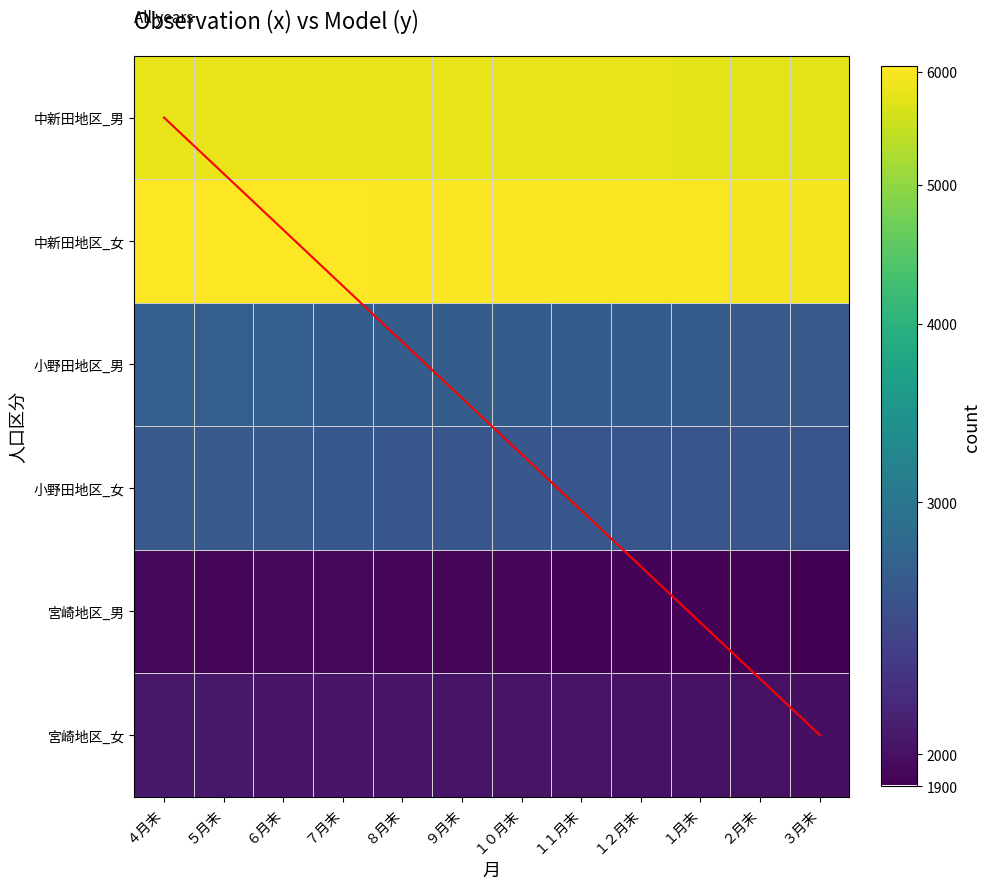

Which series has the largest total across all categories?

中新田地区_女